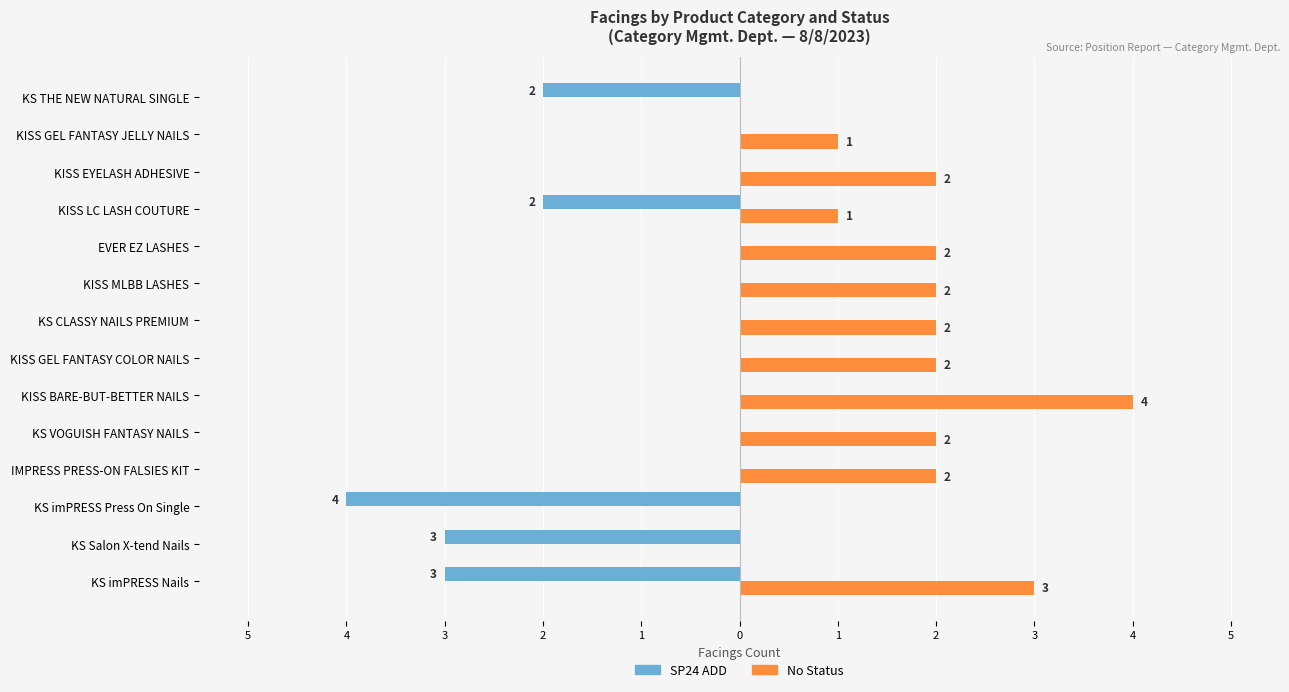

Rank the series by their maximum value, from highest to lowest.

No Status, SP24 ADD